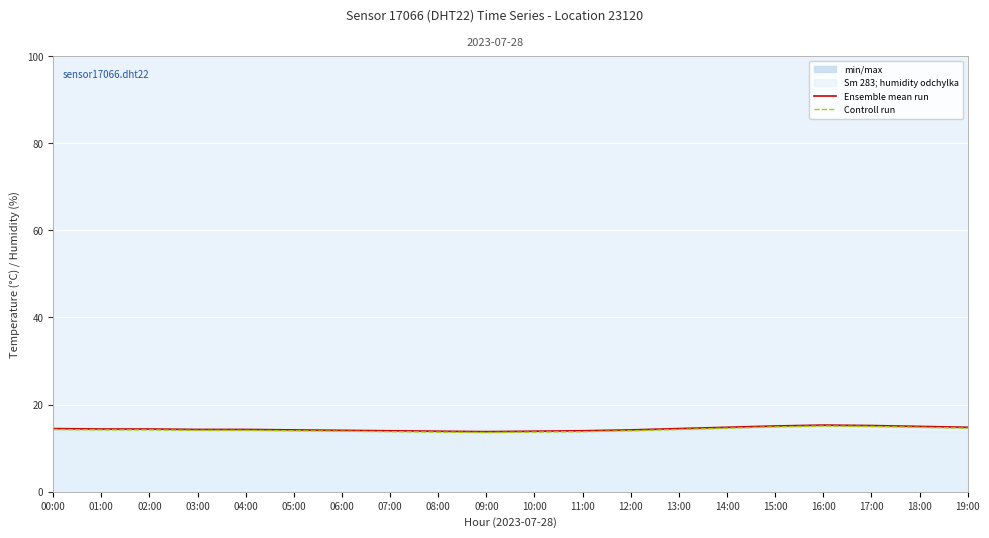

What is the highest value of the Ensemble mean run series?

15.3